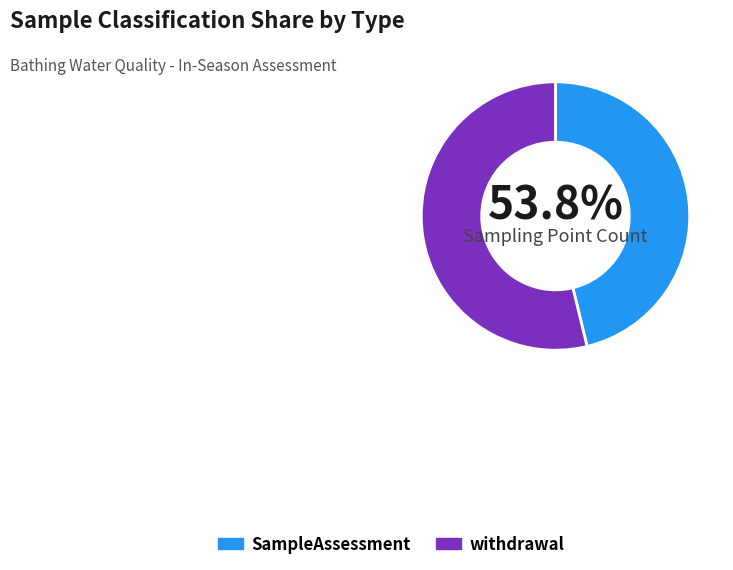

Count the number of slices in the pie.

2